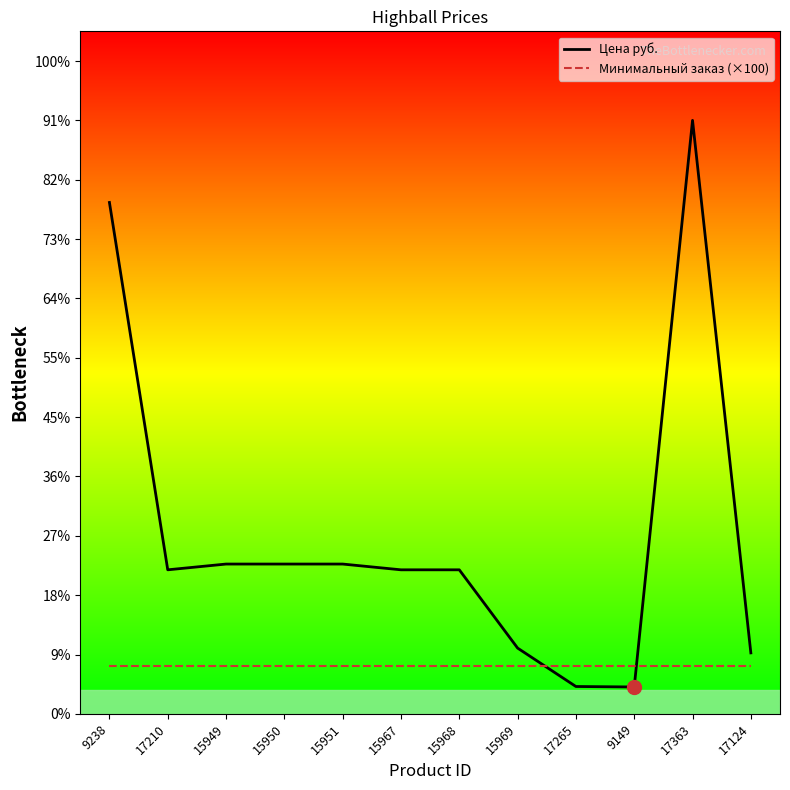

Between which two adjacent categories do Цена руб. and Минимальный заказ (×100) first intersect?

15969 and 17265